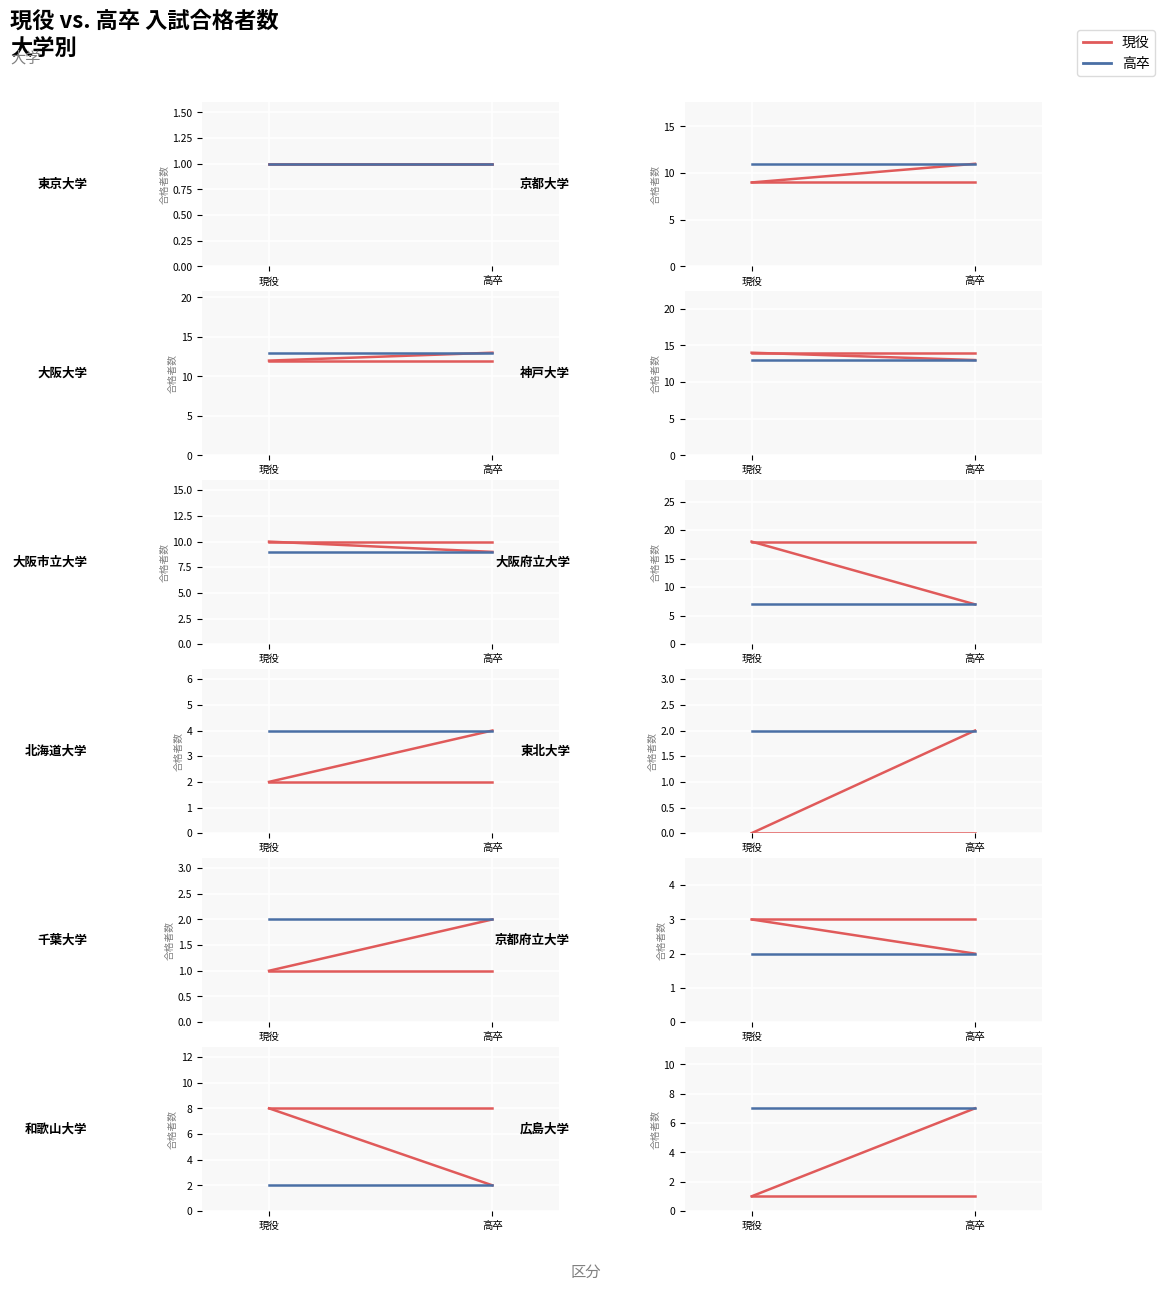

What is the change in value from 現役 to 高卒?

+6